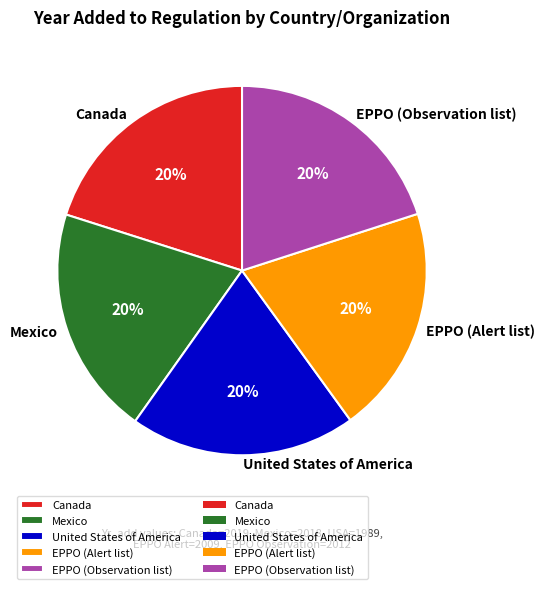

To the nearest percent, what is the average slice percentage?

20%